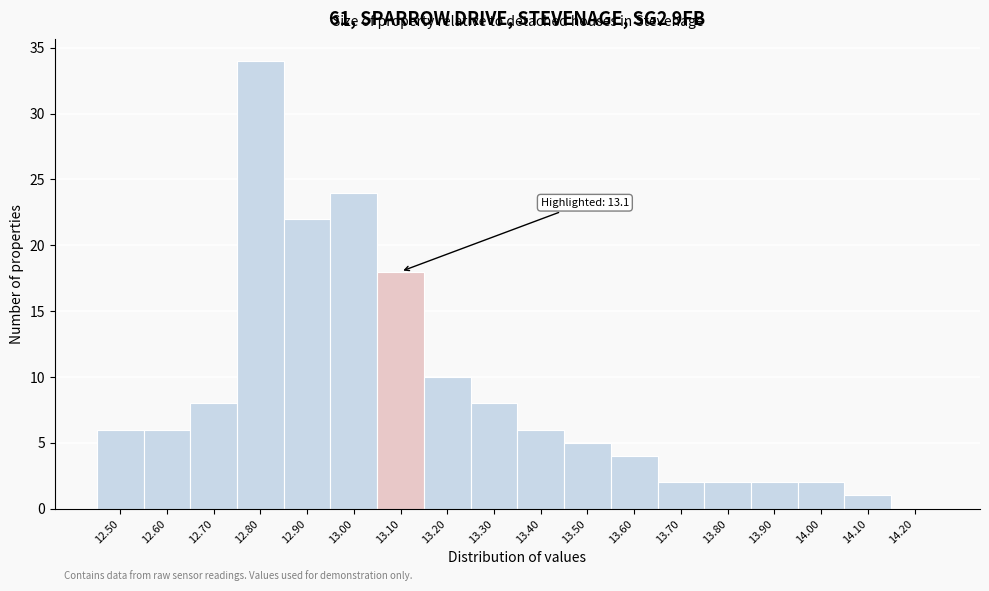

Which range on the x-axis has the tallest bar?

12.75 to 12.85